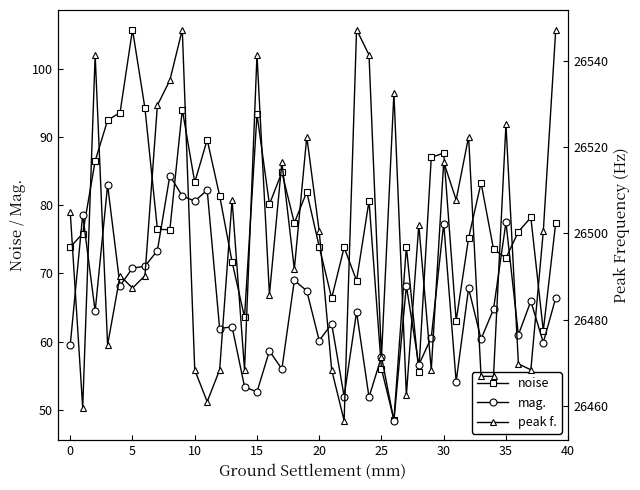

What is the lowest value of the noise series?

48.6